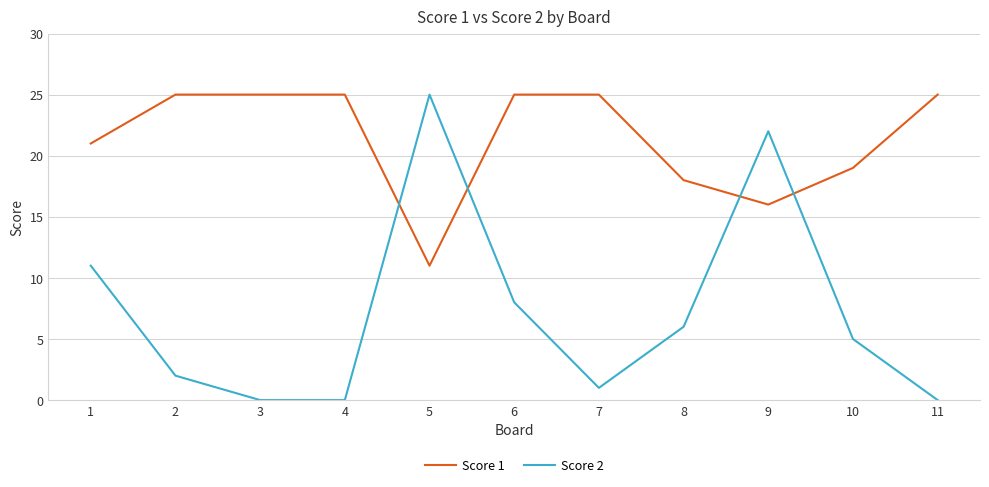

What is the difference between the highest and lowest values at 2?

23